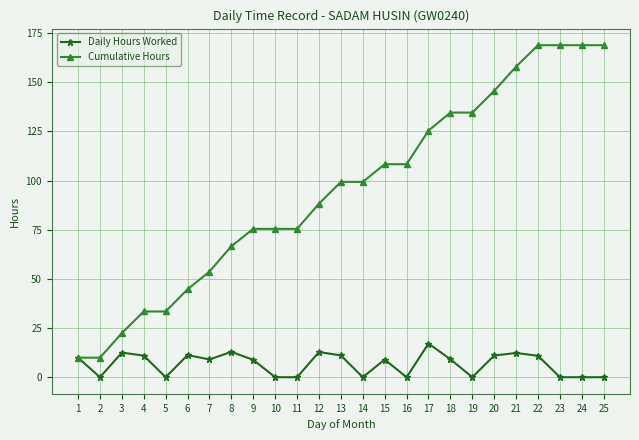

What is the difference between the highest and lowest values at 21?

145.7